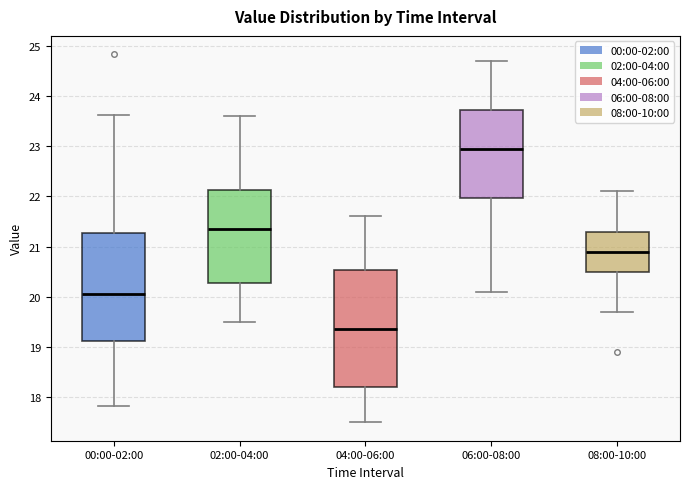

Which box's median line is the highest?

06:00-08:00